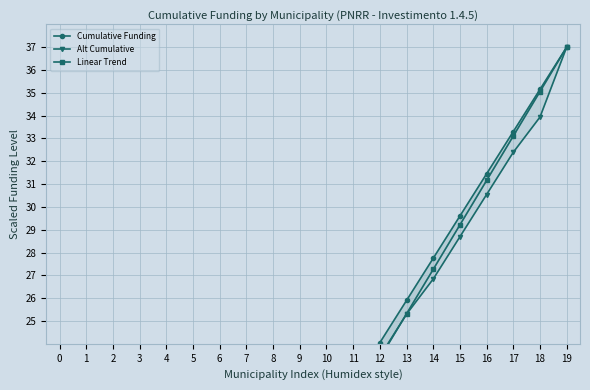

The value of Cumulative Funding at 16 is 31.4. True or false?

True